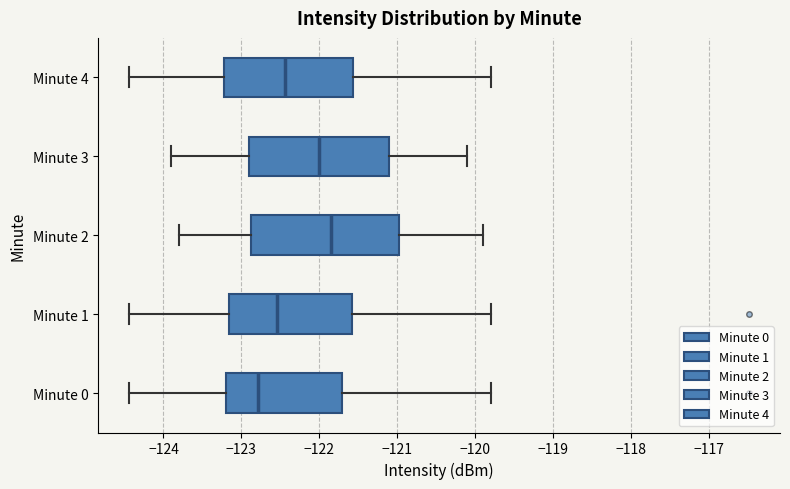

Where does the right whisker of the box for Minute 3 end on the x-axis? The values are not printed on the chart, so give them approximately, as read against the axis.

-120.1